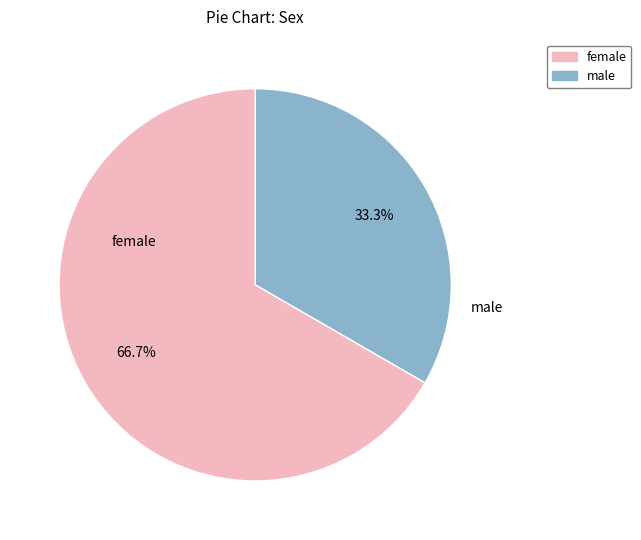

What is the smallest slice in the pie chart?

male